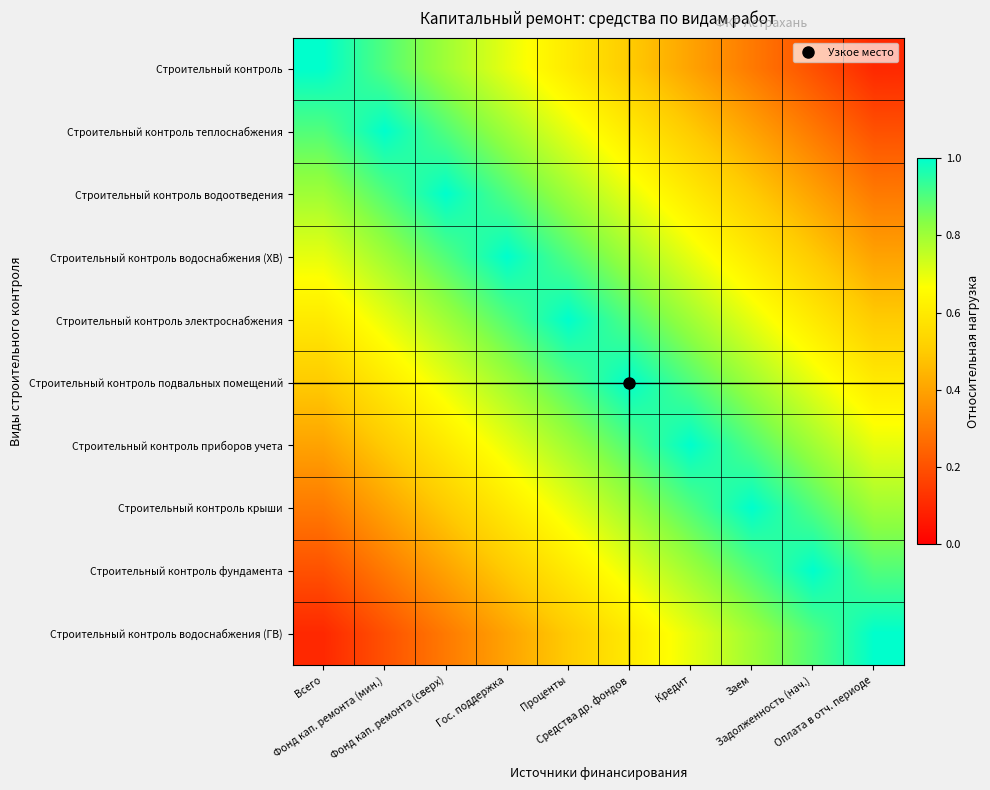

What is the spread (max minus min) of values at Всего?

0.9